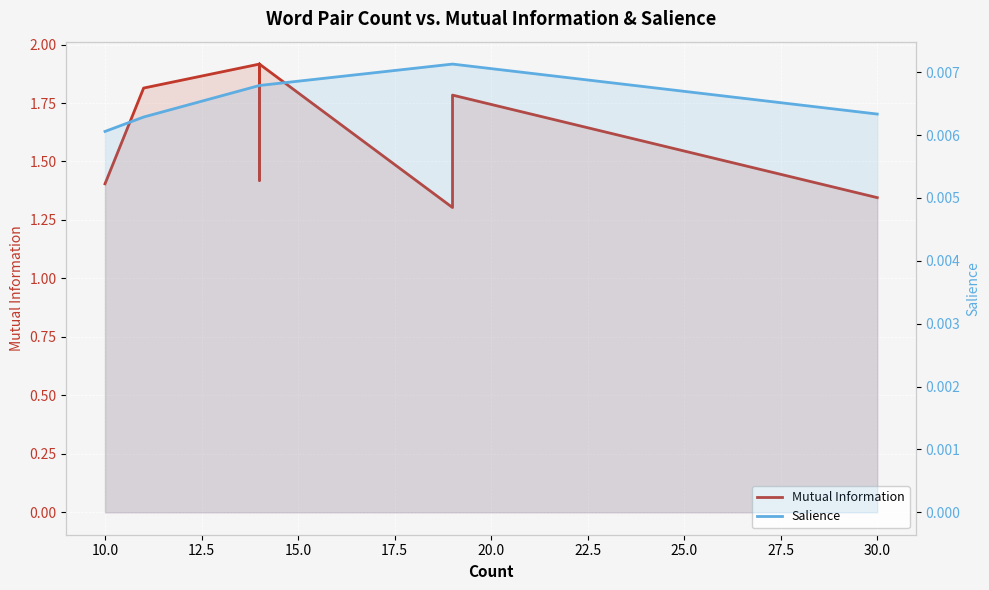

True or false: Mutual Information and Salience cross at least once.

False